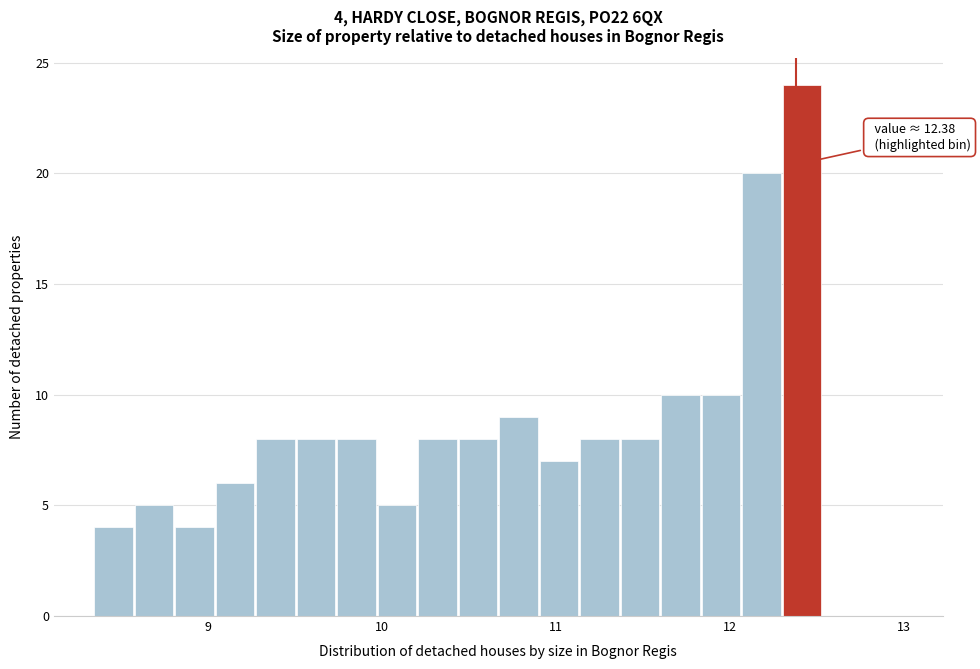

Around what value on the x-axis is the tallest bar? Give the approximate position of its centre, as read against the axis.

12.4